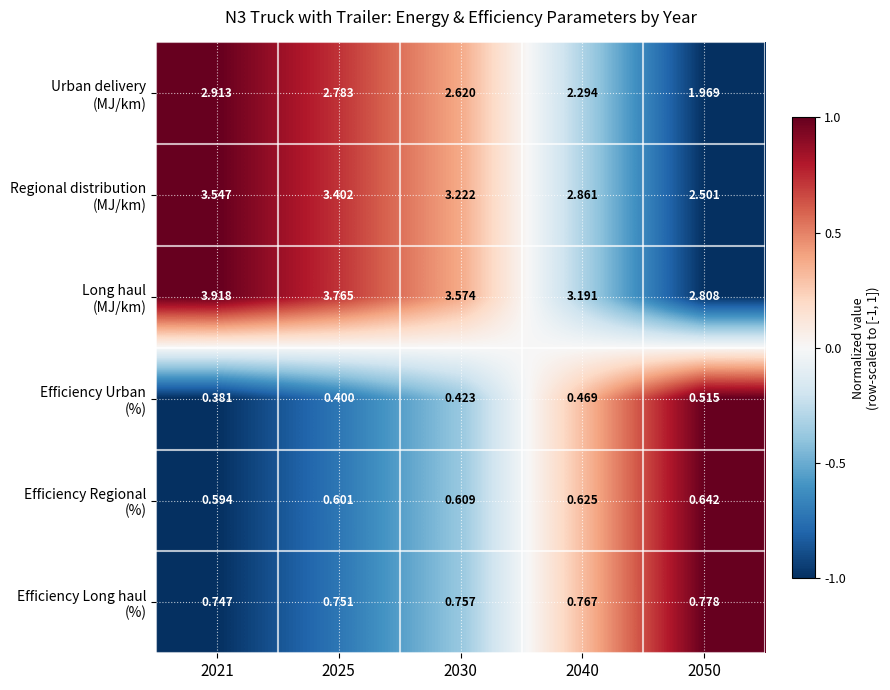

Count the number of categories in the chart.

5